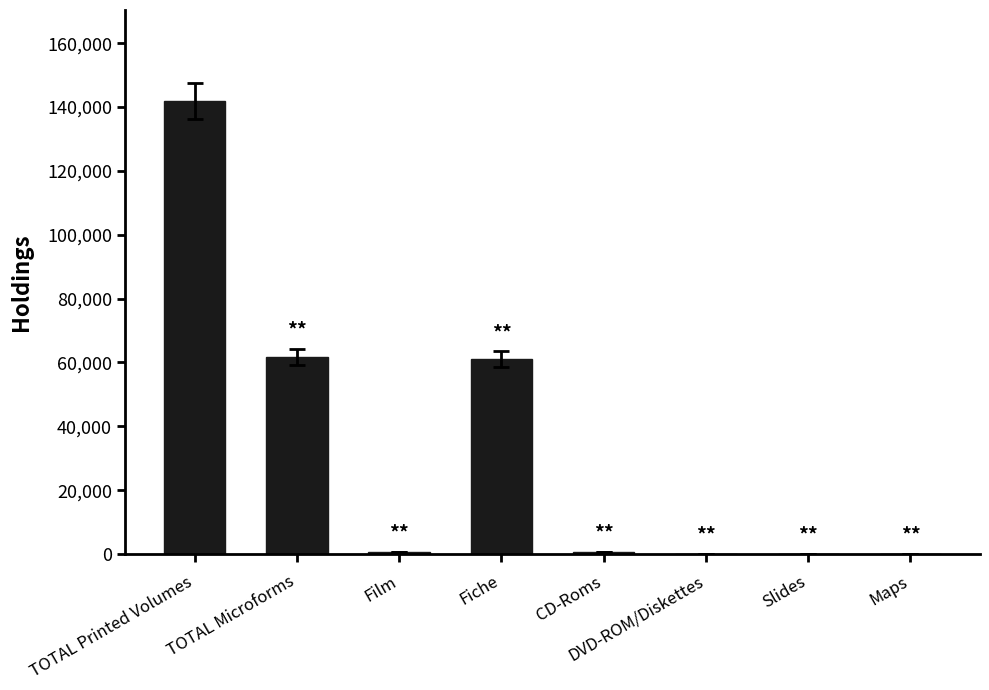

What is the difference between the values at TOTAL Microforms and DVD-ROM/Diskettes?

61670